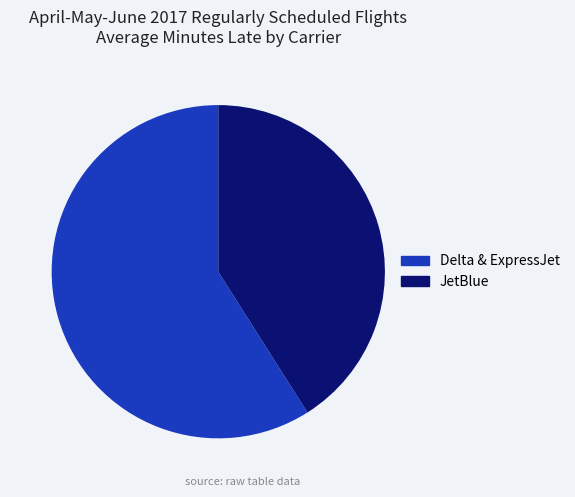

True or false: Delta & ExpressJet accounts for 65% of the total.

False